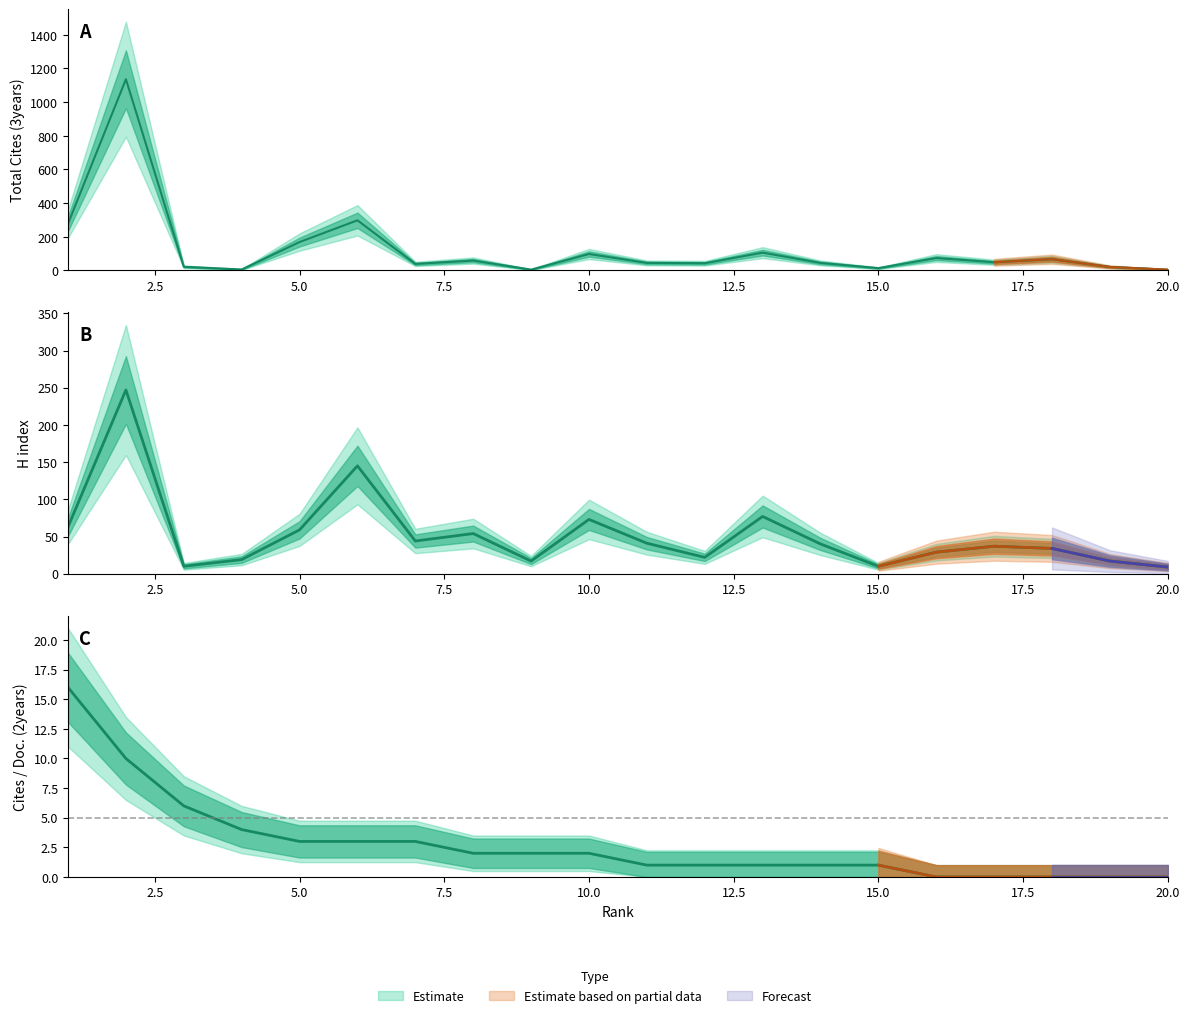

What is the difference between the Cites / Doc. (2years) values at 14 and 7?

2